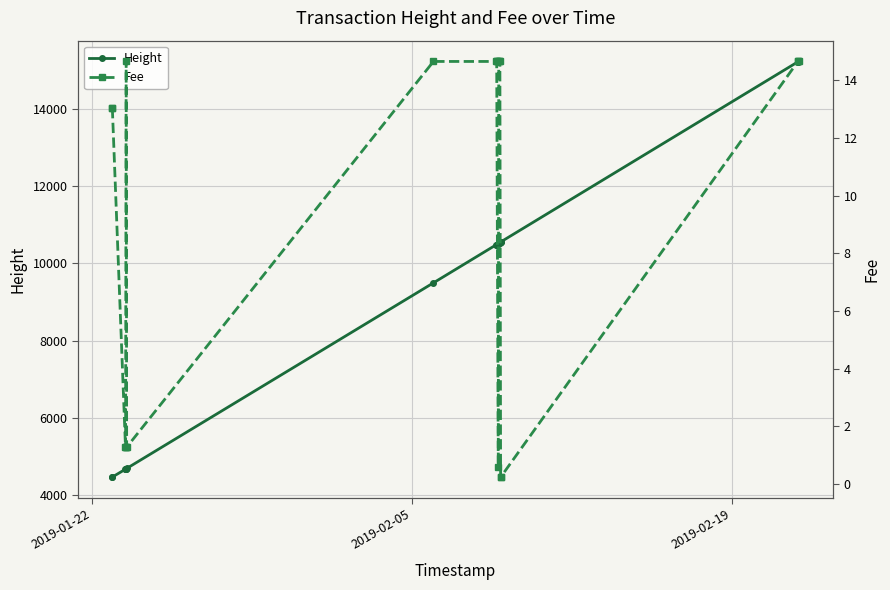

What is the maximum value for Height?

15218